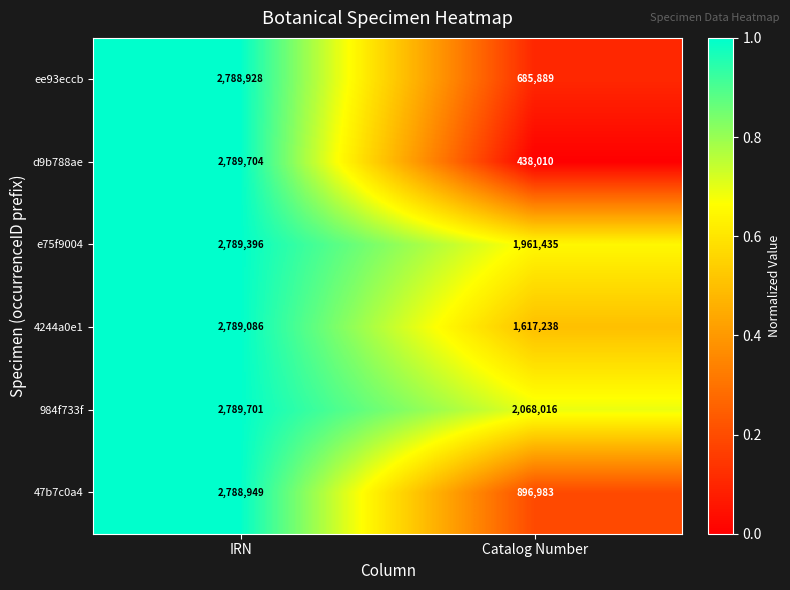

Reading left to right, list all the values displayed in this chart.

ee93eccb: 2788928	685889
d9b788ae: 2789704	438010
e75f9004: 2789396	1961435
4244a0e1: 2789086	1617238
984f733f: 2789701	2068016
47b7c0a4: 2788949	896983